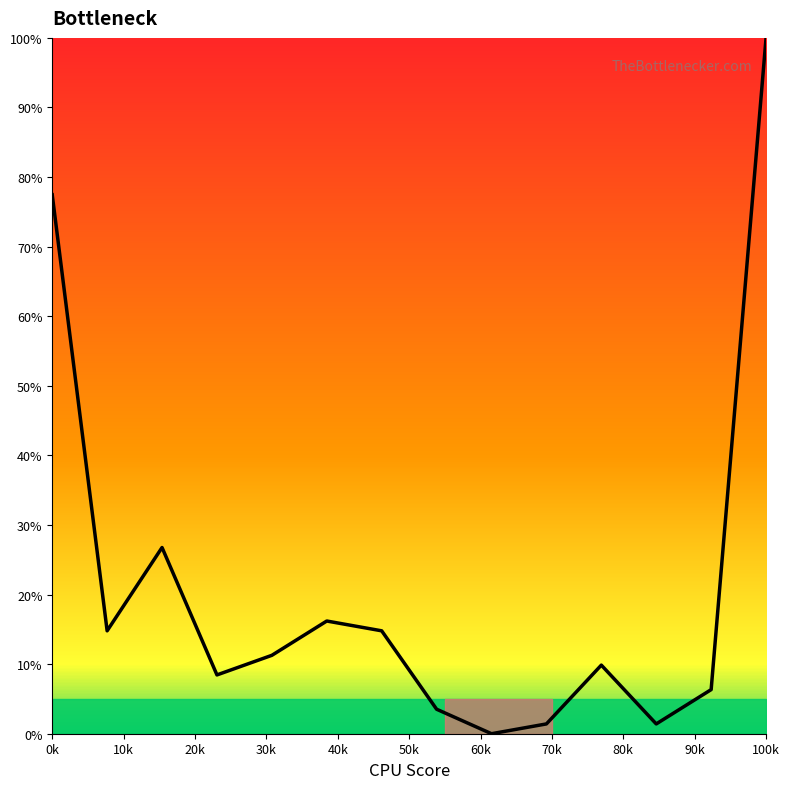

What is the difference between the maximum and minimum values?

100.0